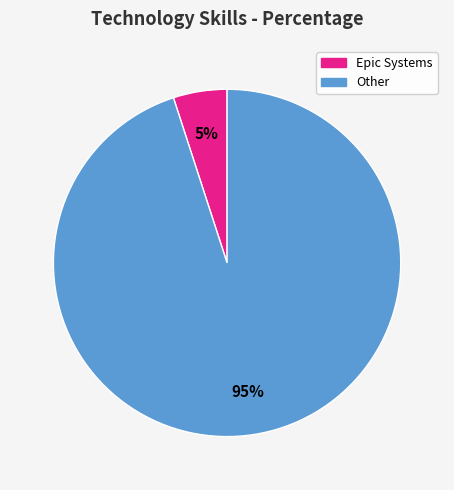

To the nearest percent, what is the average slice percentage?

50%